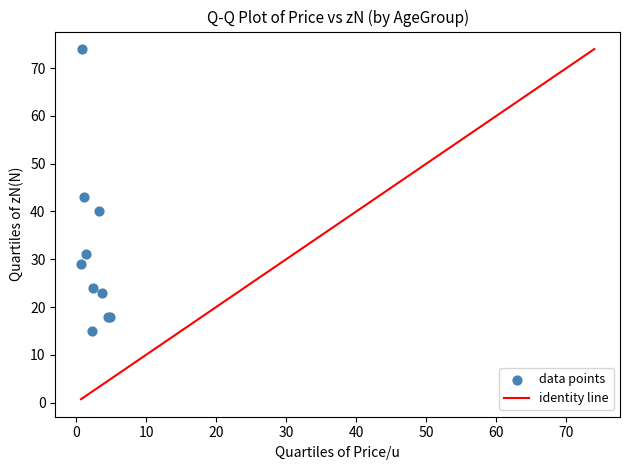

What Y value in the scatter plot is closest to 44?

43